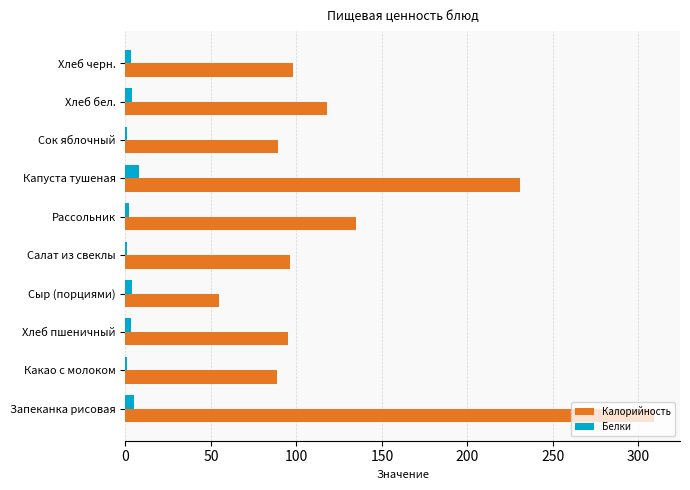

Which series has the largest range (max minus min)?

Калорийность